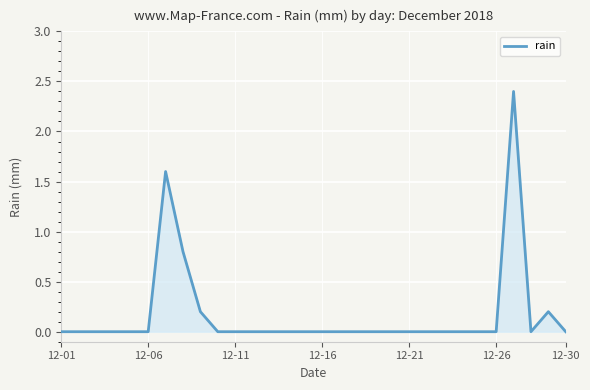

What is the difference between the maximum and minimum values?

2.4